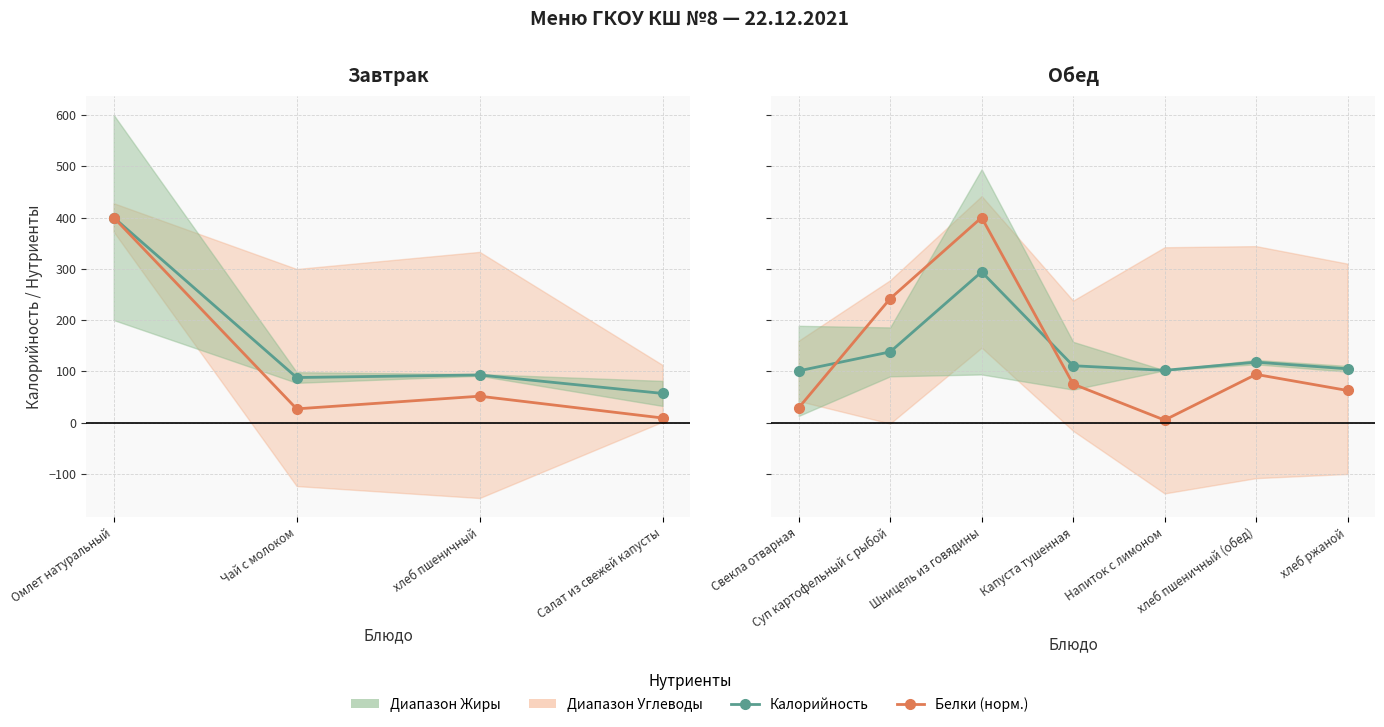

How many lines are shown in the chart?

2